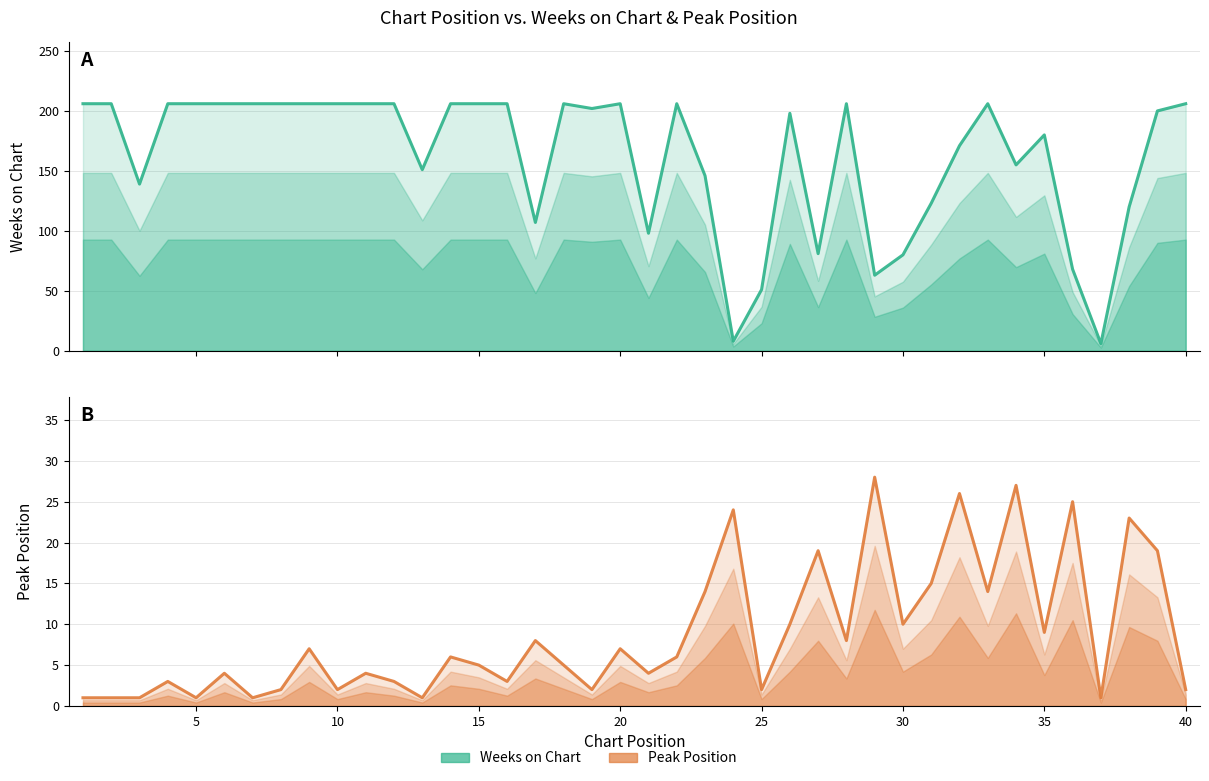

How many interior local peaks does the Peak Position series have?

14